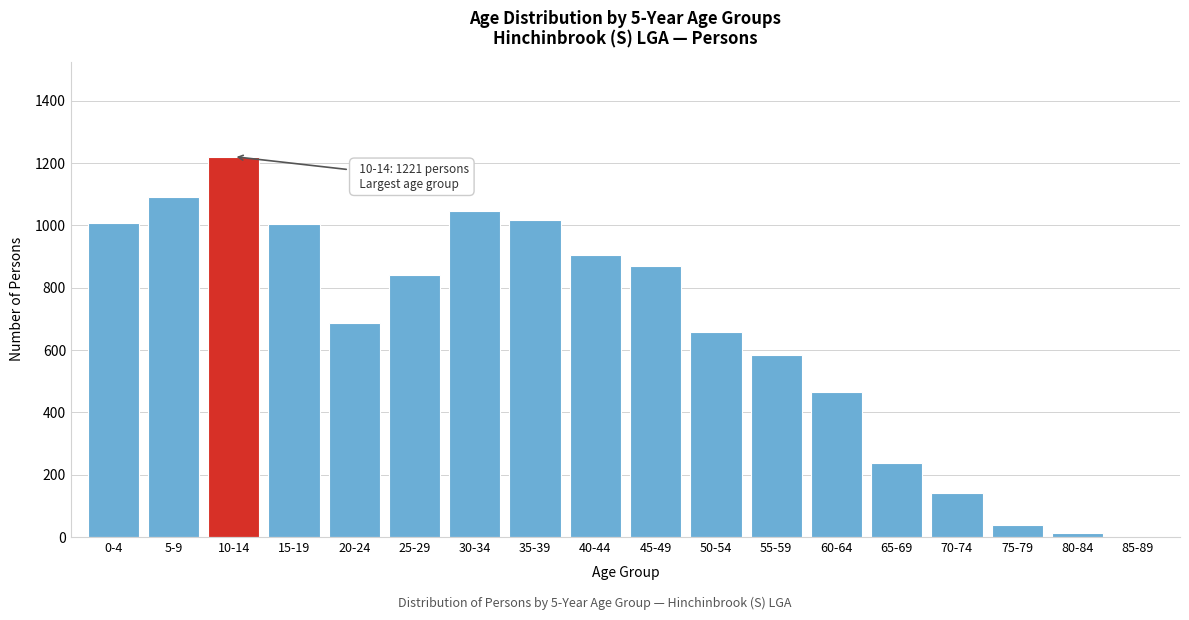

Is it true that the value at 20-24 is 688?

True